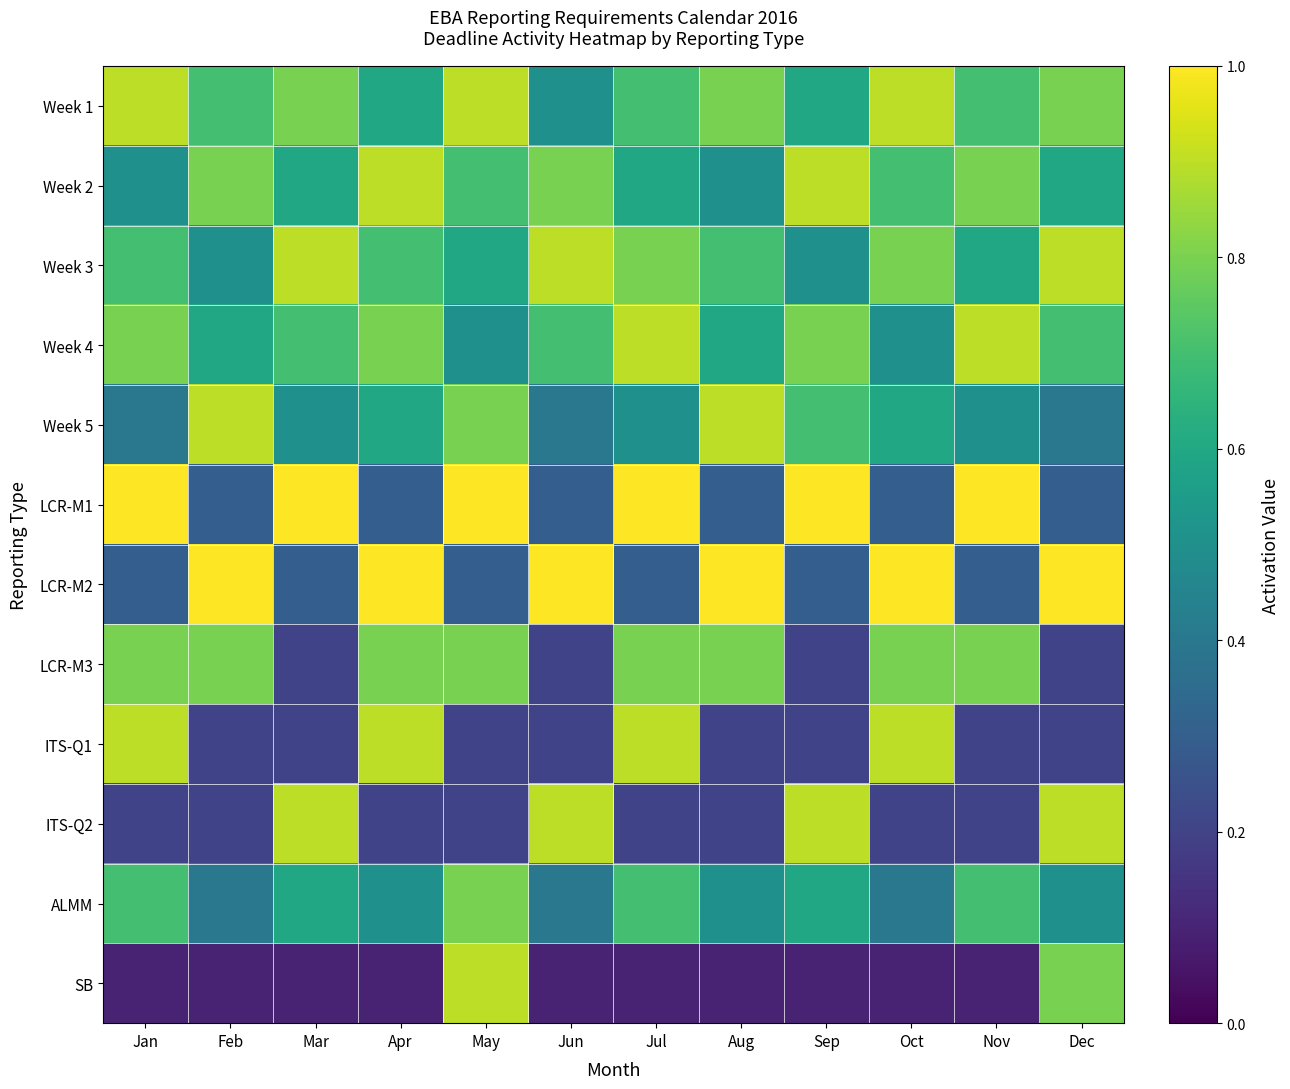

Reading left to right, transcribe all the data shown in this chart.

Week 1: Jan=0.9	Feb=0.7	Mar=0.8	Apr=0.6	May=0.9	Jun=0.5	Jul=0.7	Aug=0.8	Sep=0.6	Oct=0.9	Nov=0.7	Dec=0.8
Week 2: Jan=0.5	Feb=0.8	Mar=0.6	Apr=0.9	May=0.7	Jun=0.8	Jul=0.6	Aug=0.5	Sep=0.9	Oct=0.7	Nov=0.8	Dec=0.6
Week 3: Jan=0.7	Feb=0.5	Mar=0.9	Apr=0.7	May=0.6	Jun=0.9	Jul=0.8	Aug=0.7	Sep=0.5	Oct=0.8	Nov=0.6	Dec=0.9
Week 4: Jan=0.8	Feb=0.6	Mar=0.7	Apr=0.8	May=0.5	Jun=0.7	Jul=0.9	Aug=0.6	Sep=0.8	Oct=0.5	Nov=0.9	Dec=0.7
Week 5: Jan=0.4	Feb=0.9	Mar=0.5	Apr=0.6	May=0.8	Jun=0.4	Jul=0.5	Aug=0.9	Sep=0.7	Oct=0.6	Nov=0.5	Dec=0.4
LCR-M1: Jan=1.0	Feb=0.3	Mar=1.0	Apr=0.3	May=1.0	Jun=0.3	Jul=1.0	Aug=0.3	Sep=1.0	Oct=0.3	Nov=1.0	Dec=0.3
LCR-M2: Jan=0.3	Feb=1.0	Mar=0.3	Apr=1.0	May=0.3	Jun=1.0	Jul=0.3	Aug=1.0	Sep=0.3	Oct=1.0	Nov=0.3	Dec=1.0
LCR-M3: Jan=0.8	Feb=0.8	Mar=0.2	Apr=0.8	May=0.8	Jun=0.2	Jul=0.8	Aug=0.8	Sep=0.2	Oct=0.8	Nov=0.8	Dec=0.2
ITS-Q1: Jan=0.9	Feb=0.2	Mar=0.2	Apr=0.9	May=0.2	Jun=0.2	Jul=0.9	Aug=0.2	Sep=0.2	Oct=0.9	Nov=0.2	Dec=0.2
ITS-Q2: Jan=0.2	Feb=0.2	Mar=0.9	Apr=0.2	May=0.2	Jun=0.9	Jul=0.2	Aug=0.2	Sep=0.9	Oct=0.2	Nov=0.2	Dec=0.9
ALMM: Jan=0.7	Feb=0.4	Mar=0.6	Apr=0.5	May=0.8	Jun=0.4	Jul=0.7	Aug=0.5	Sep=0.6	Oct=0.4	Nov=0.7	Dec=0.5
SB: Jan=0.1	Feb=0.1	Mar=0.1	Apr=0.1	May=0.9	Jun=0.1	Jul=0.1	Aug=0.1	Sep=0.1	Oct=0.1	Nov=0.1	Dec=0.8